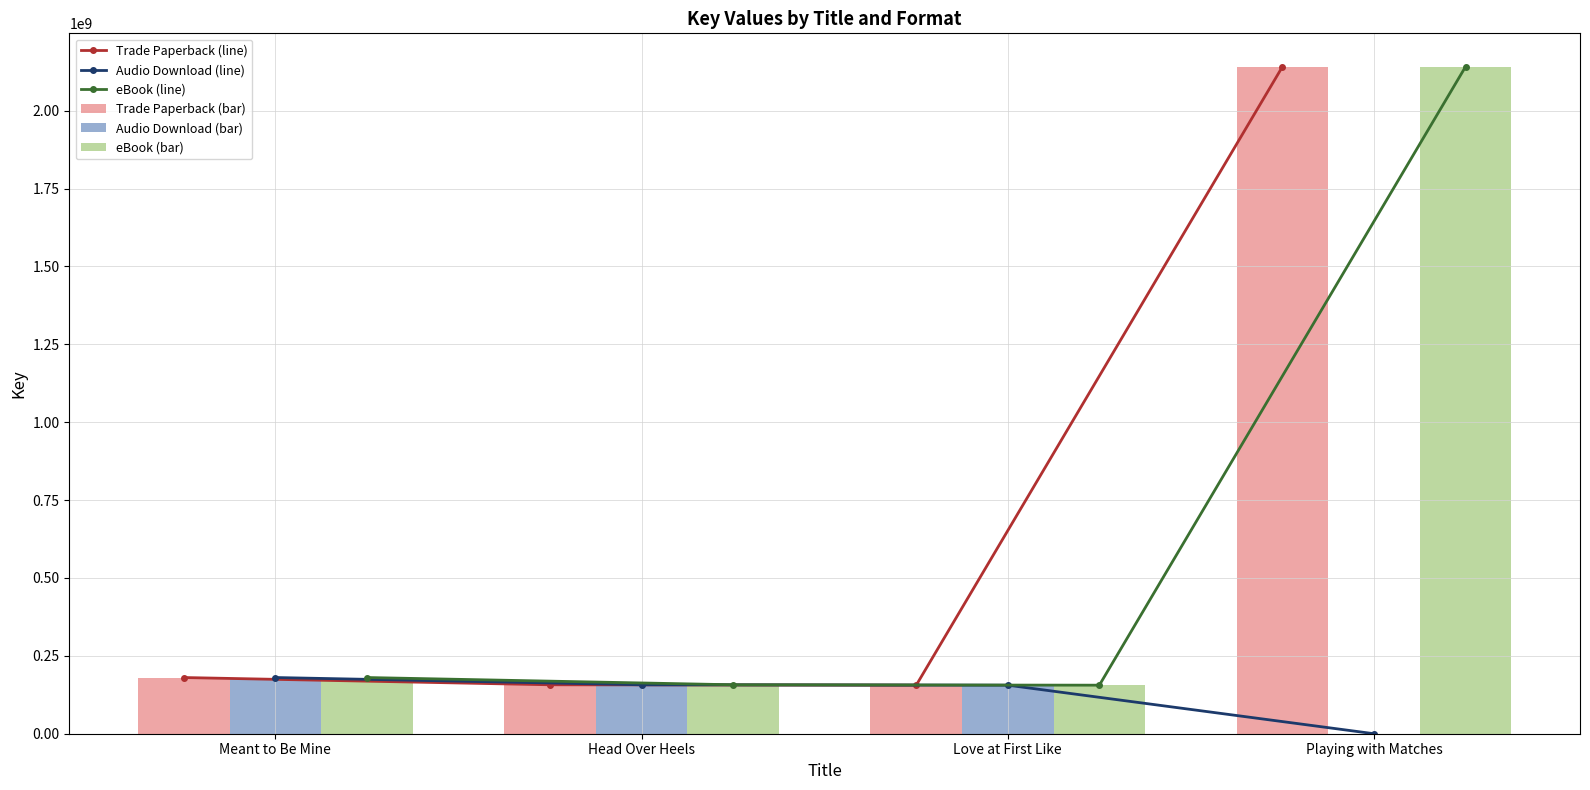

What is the value of the Trade Paperback (bar) bar at the 1st from the left?

180394136